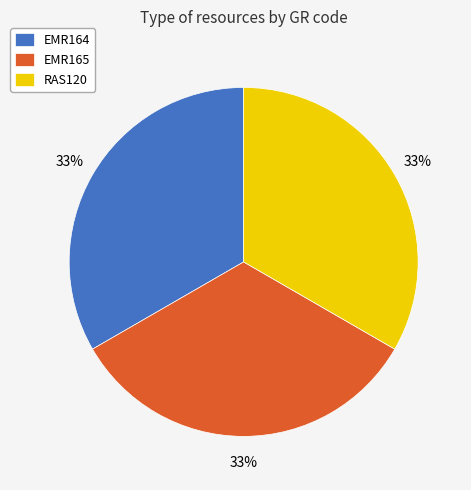

What is the ratio of the value at RAS120 to the value at EMR164?

1.0